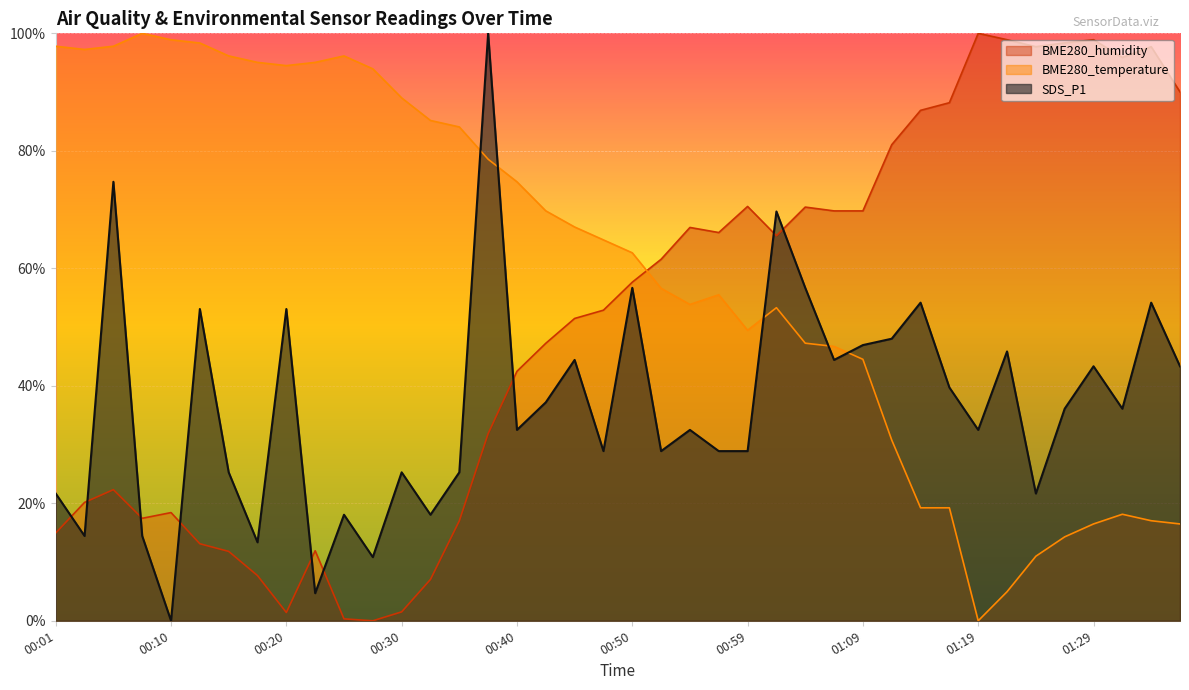

Between which two adjacent categories do BME280_humidity and SDS_P1 first intersect?

00:01 and 00:03